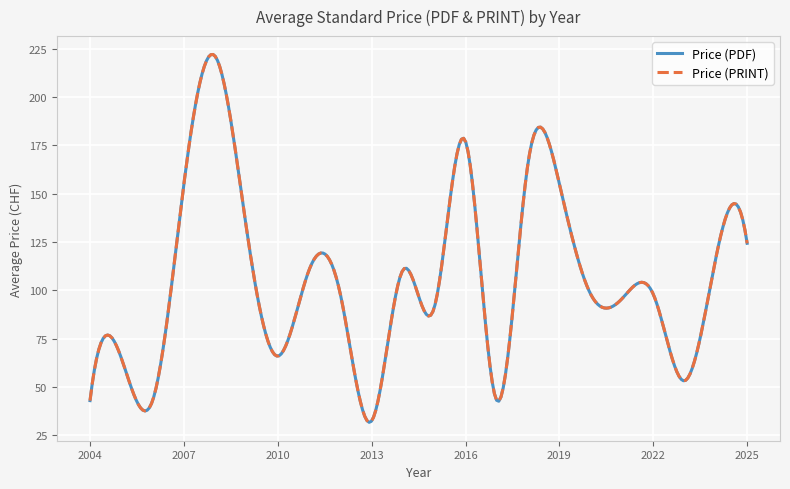

Does the chart display data point markers on the line(s)?

No